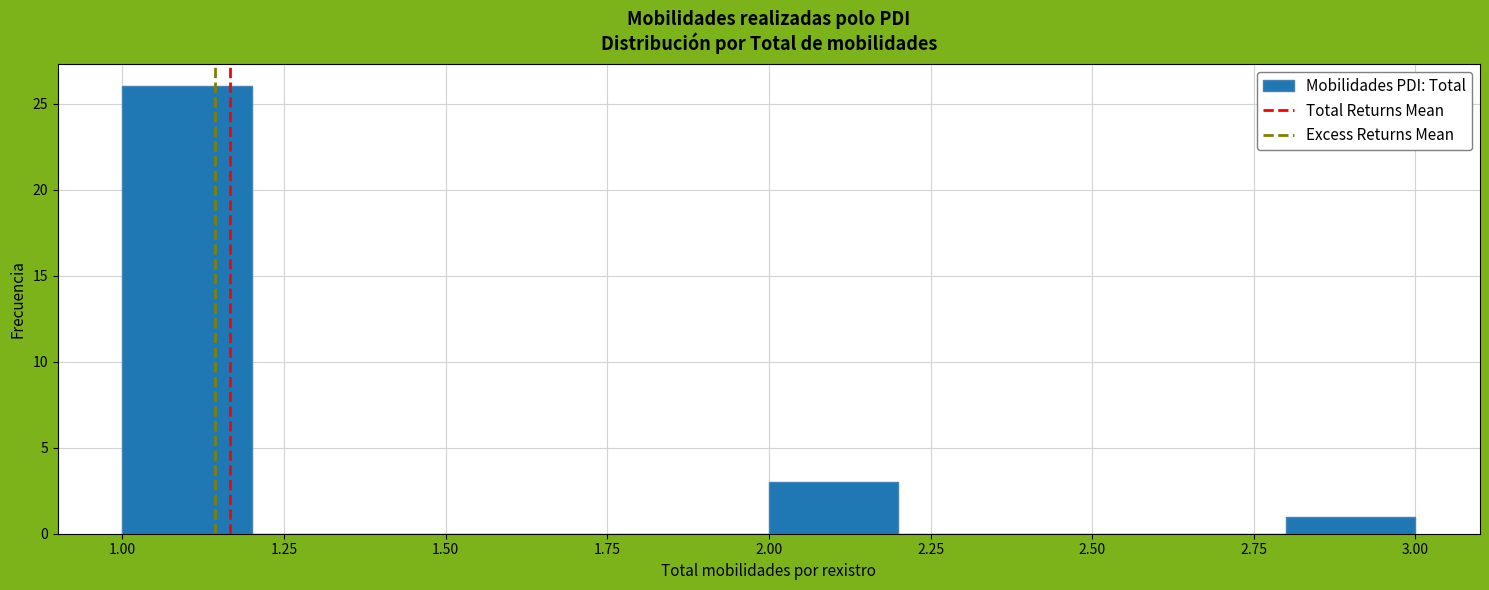

Over which range of the x-axis is the bar tallest?

1.0 to 1.2